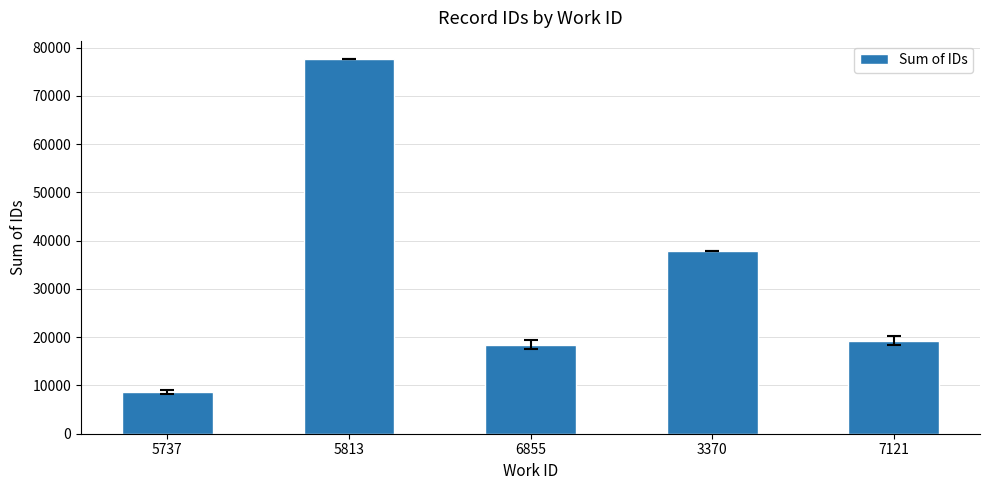

How many bars are there in total?

5